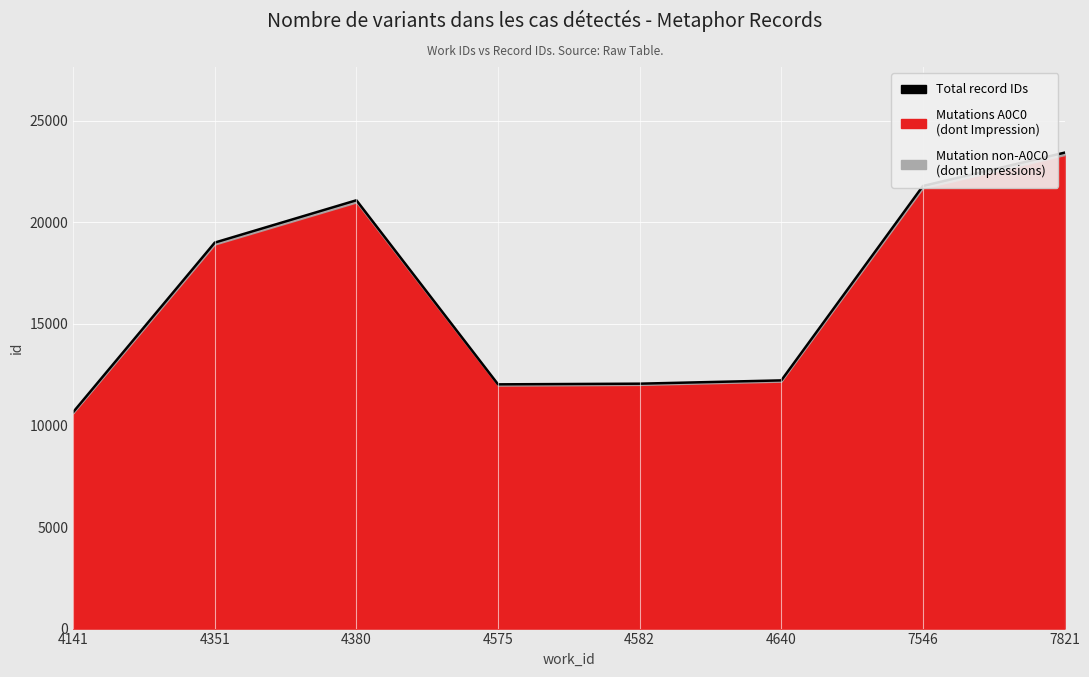

Where is the data nearest to the value 17044?

4351